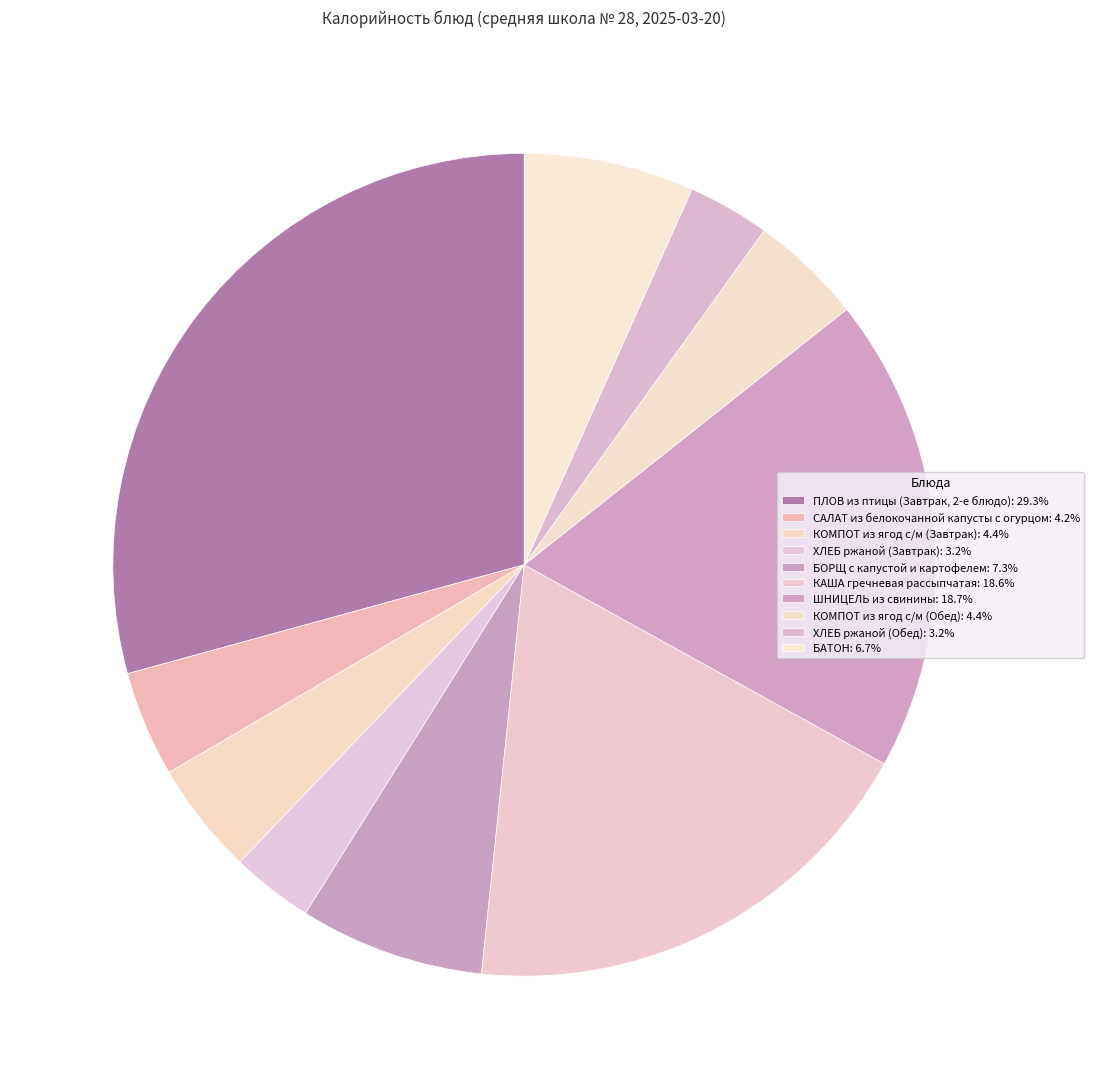

Is the sum of САЛАТ из белокочанной капусты с огурцом and БАТОН greater than half?

No